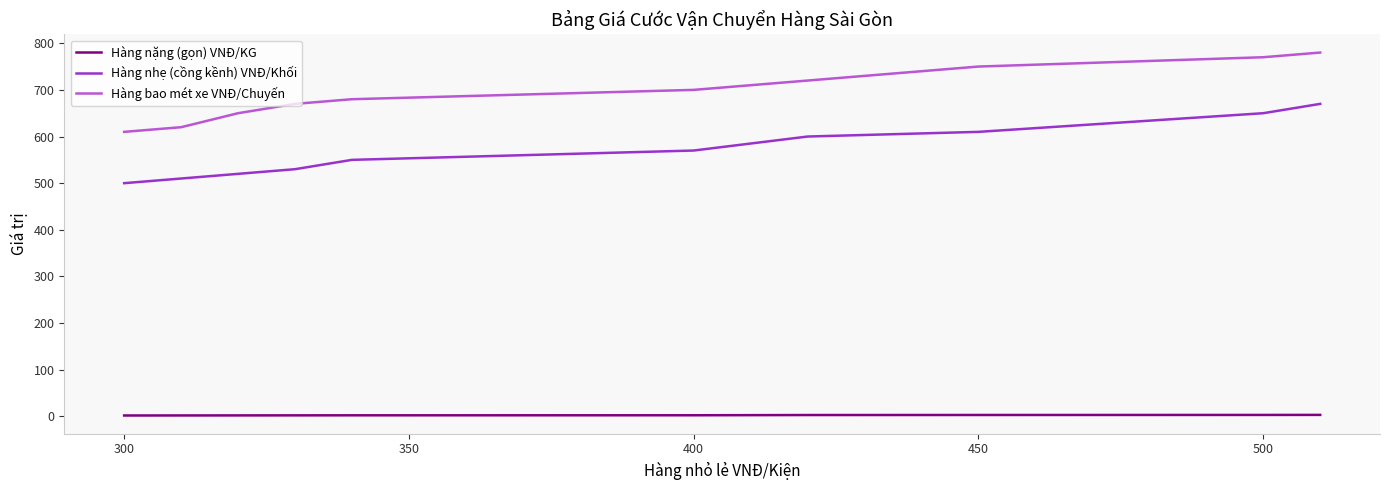

Which series has the largest total across all categories?

Hàng bao mét xe VNĐ/Chuyến